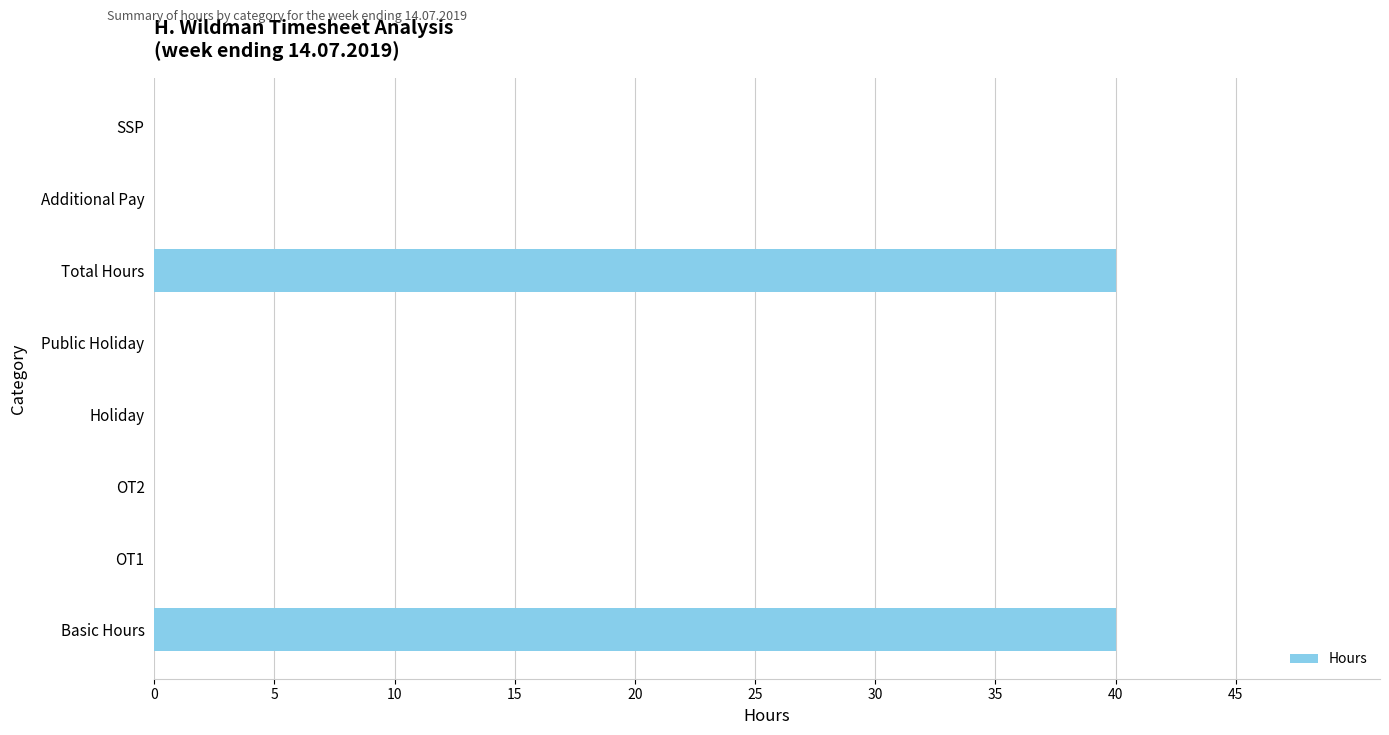

Reading bottom to top, list all the values displayed in this chart.

Basic Hours=40	OT1=0	OT2=0	Holiday=0	Public Holiday=0	Total Hours=40	Additional Pay=0	SSP=0